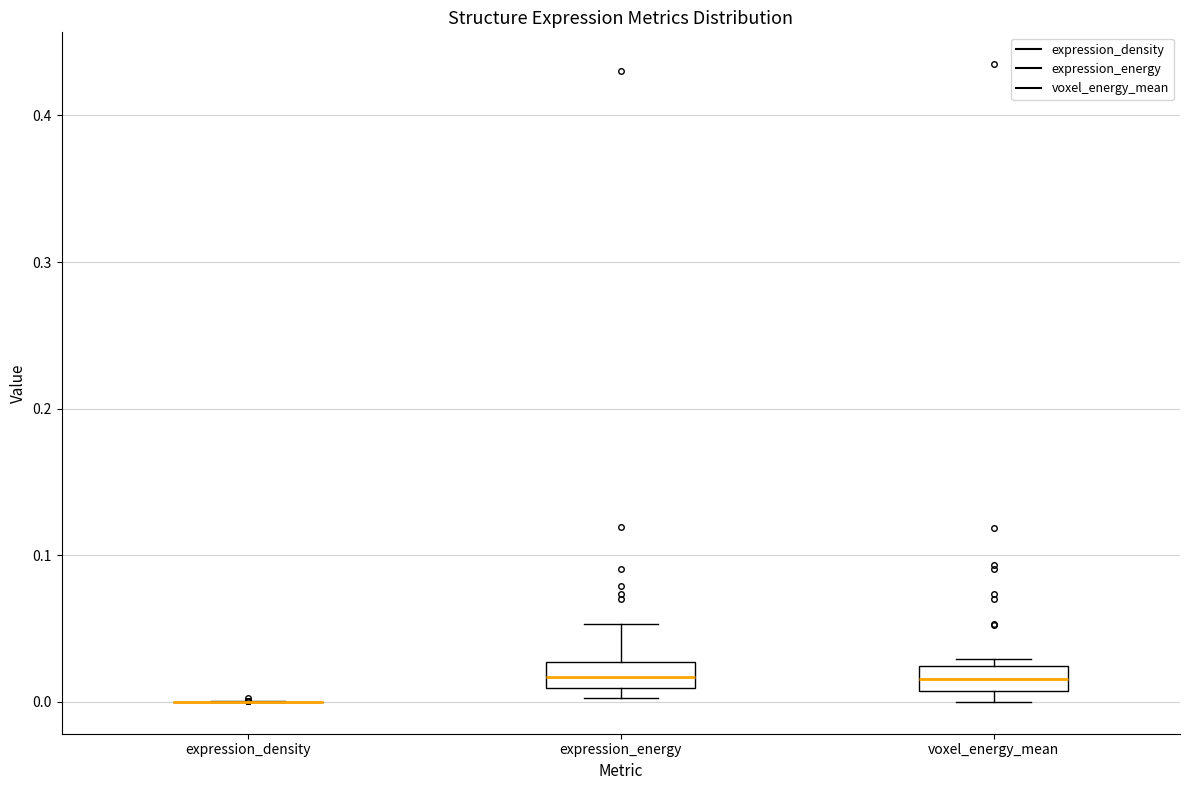

Where does the upper whisker of the box for expression_energy end on the y-axis? The values are not printed on the chart, so give them approximately, as read against the axis.

0.05